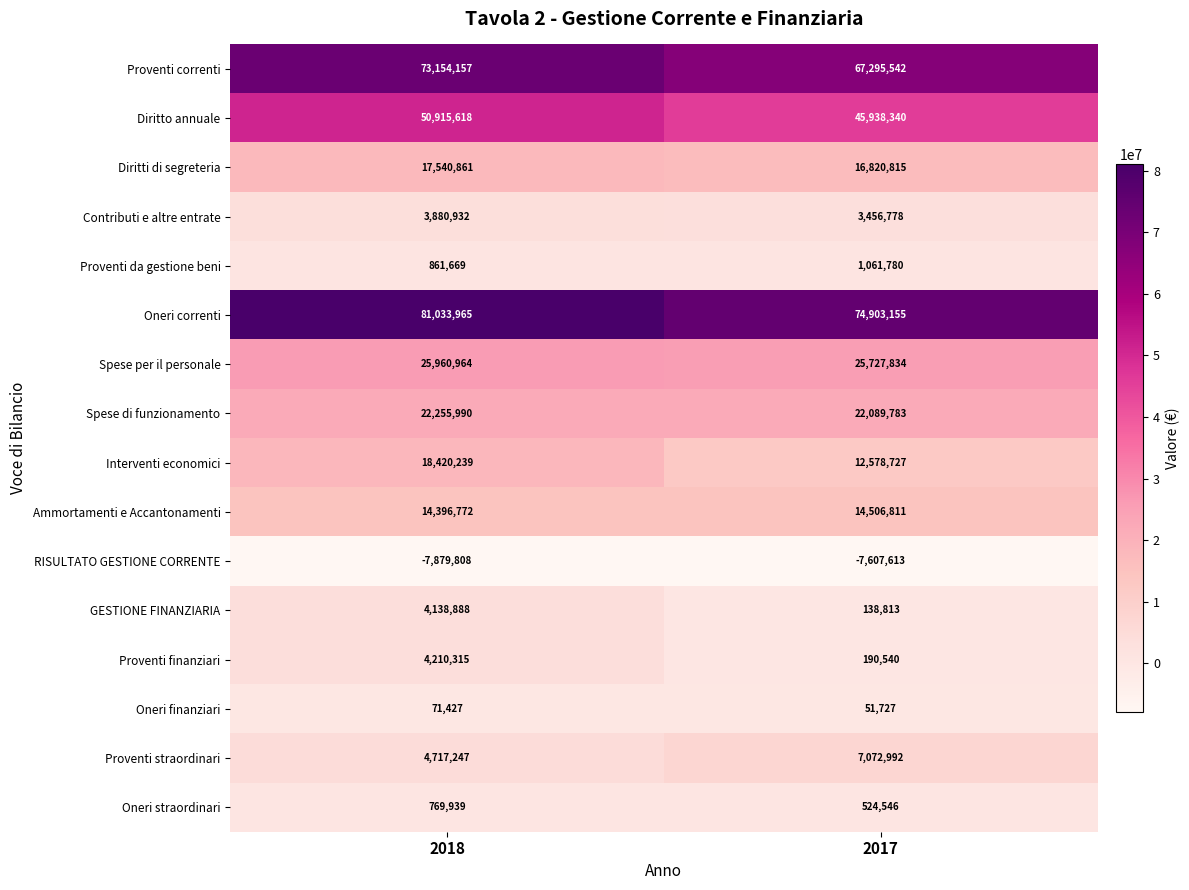

Rank the series by their maximum value, from highest to lowest.

Oneri correnti, Proventi correnti, Diritto annuale, Spese per il personale, Spese di funzionamento, Interventi economici, Diritti di segreteria, Ammortamenti e Accantonamenti, Proventi straordinari, Proventi finanziari, GESTIONE FINANZIARIA, Contributi e altre entrate, Proventi da gestione beni, Oneri straordinari, Oneri finanziari, RISULTATO GESTIONE CORRENTE